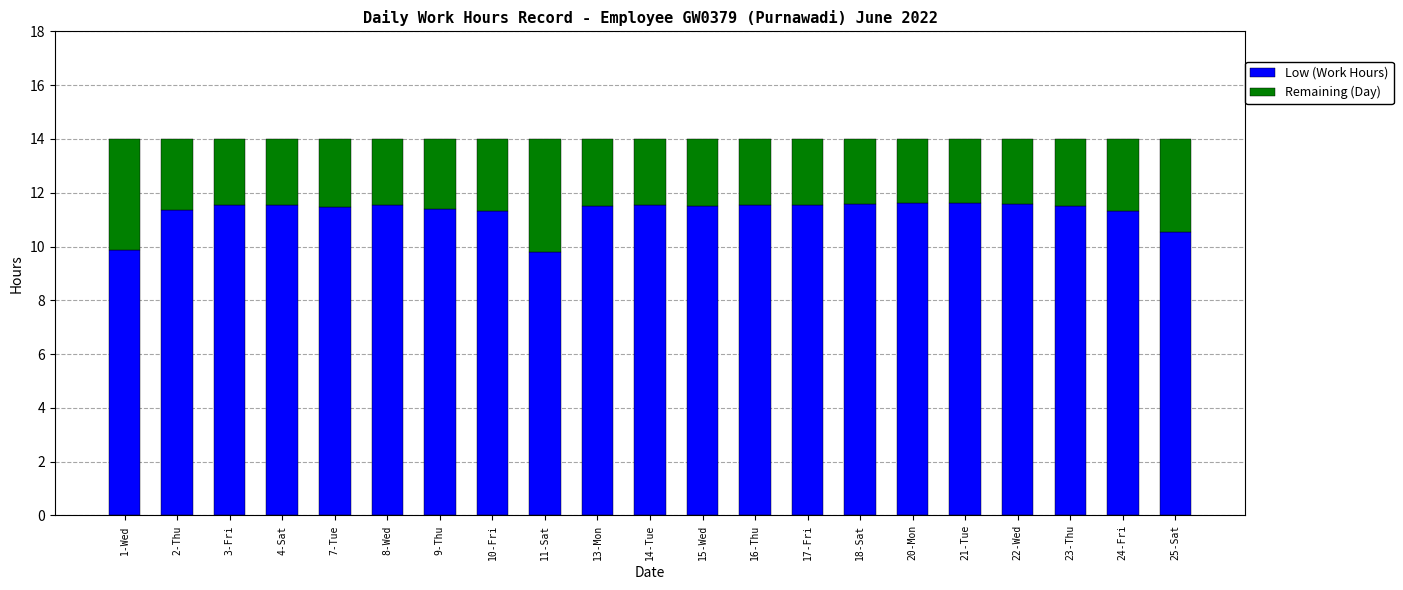

What is the sum of the Low (Work Hours) values at 24-Fri and 17-Fri?

22.9